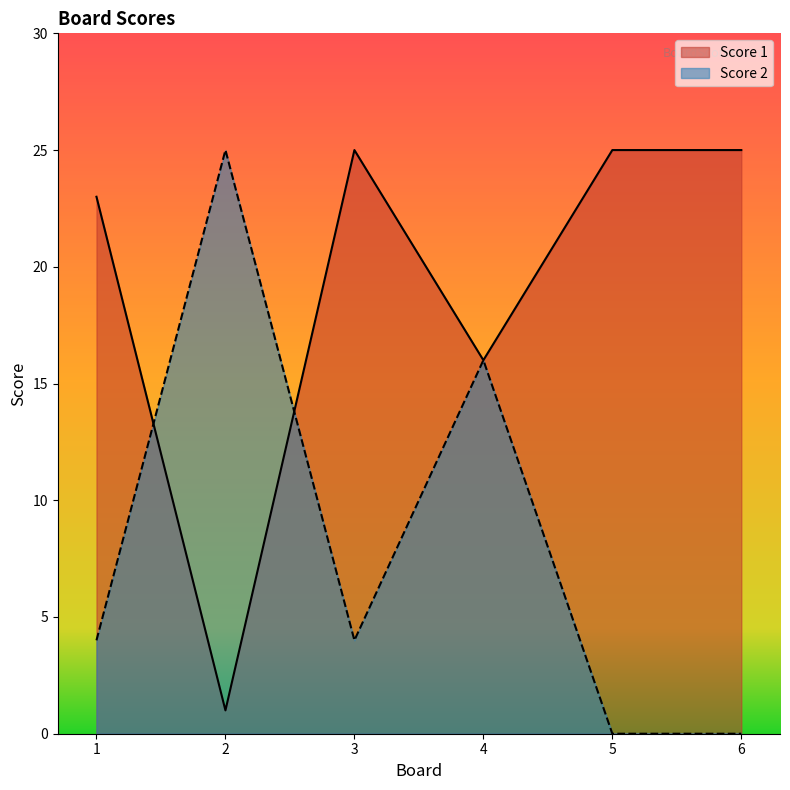

The value of Score 1 at 2 is 1. True or false?

True